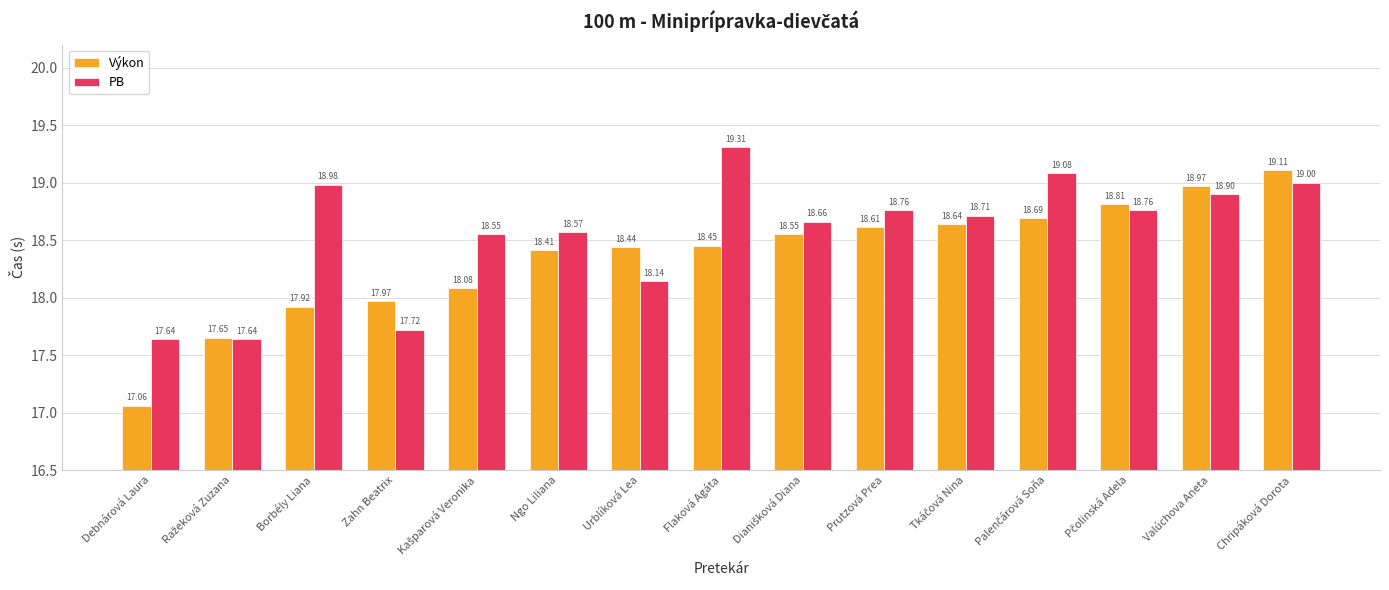

What is the sum of all PB values?

278.4